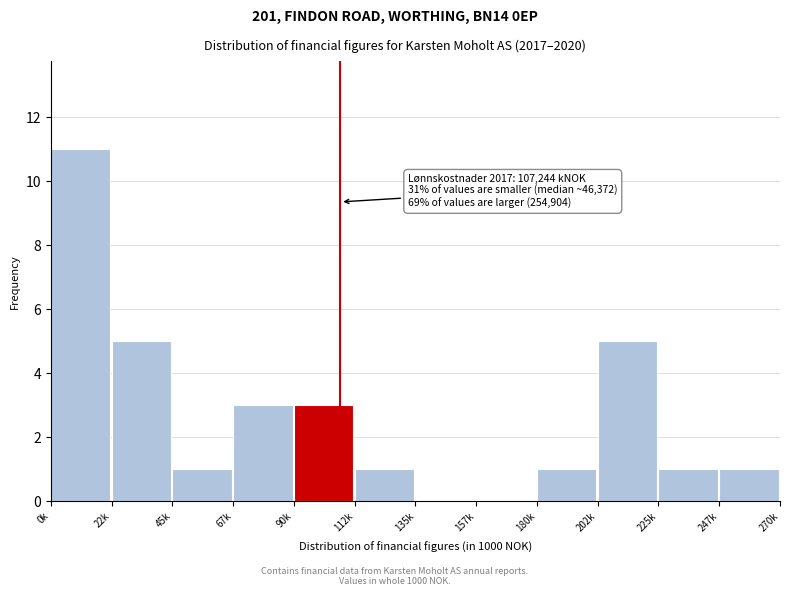

Reading right to left, transcribe all the data shown in this chart.

247k=1	225k=1	202k=5	180k=1	157k=0	135k=0	112k=1	90k=3	67k=3	45k=1	22k=5	0k=11